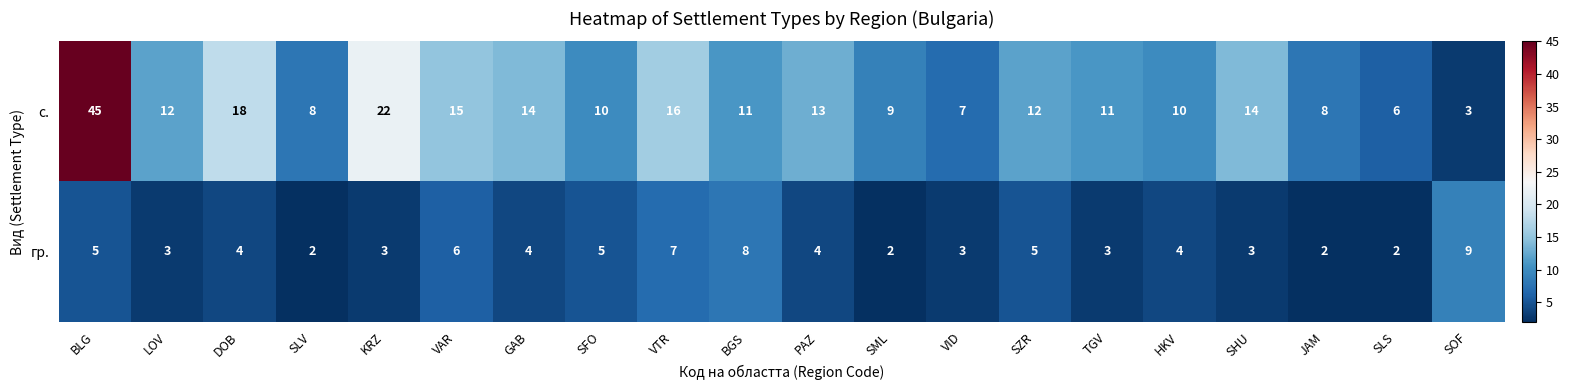

What value does the гр. series have at GAB?

4